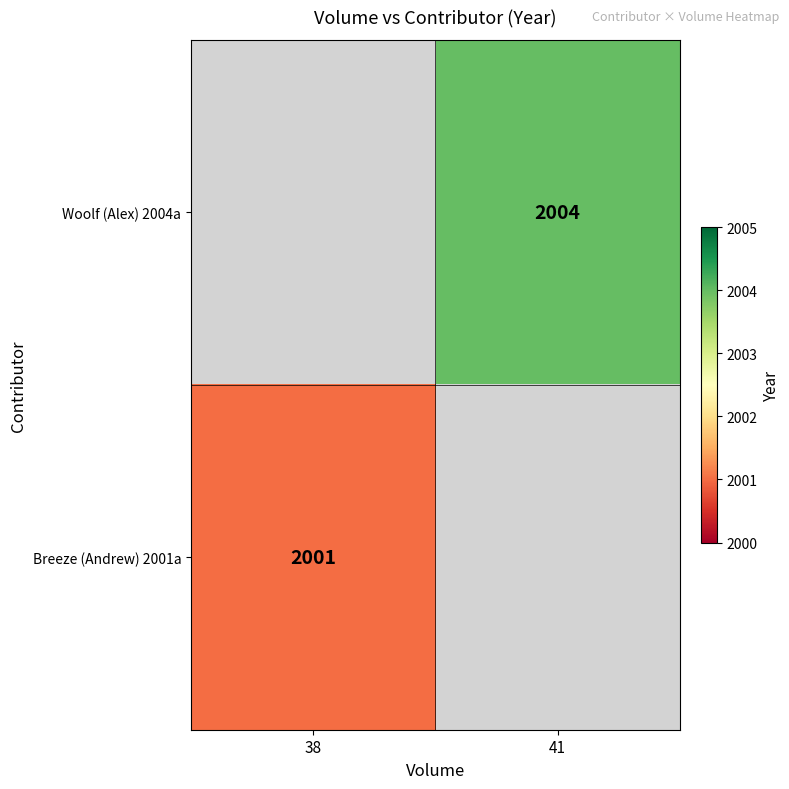

Which has a higher value, 41 or 38?

38